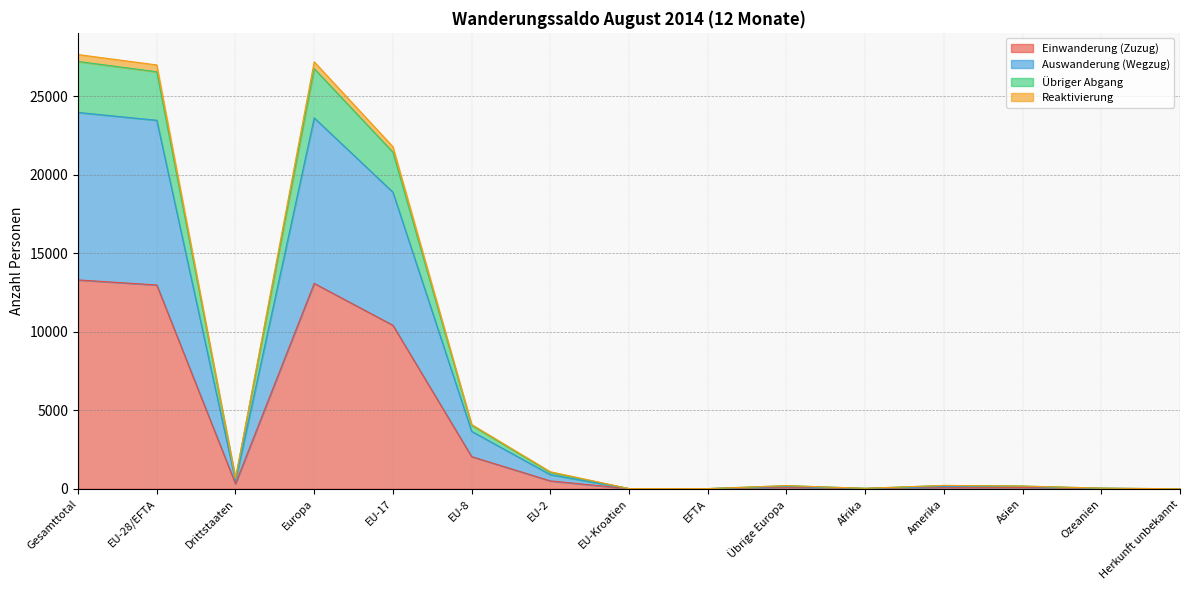

Where does the Einwanderung (Zuzug) series first go above 100?

Gesamttotal